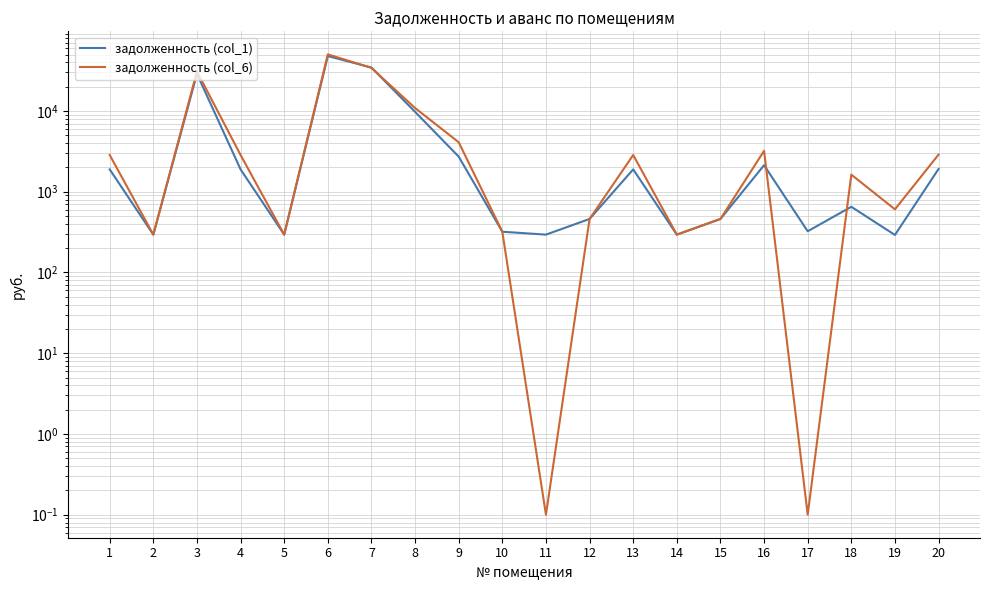

Where is the first local minimum for задолженность (col_6)?

2